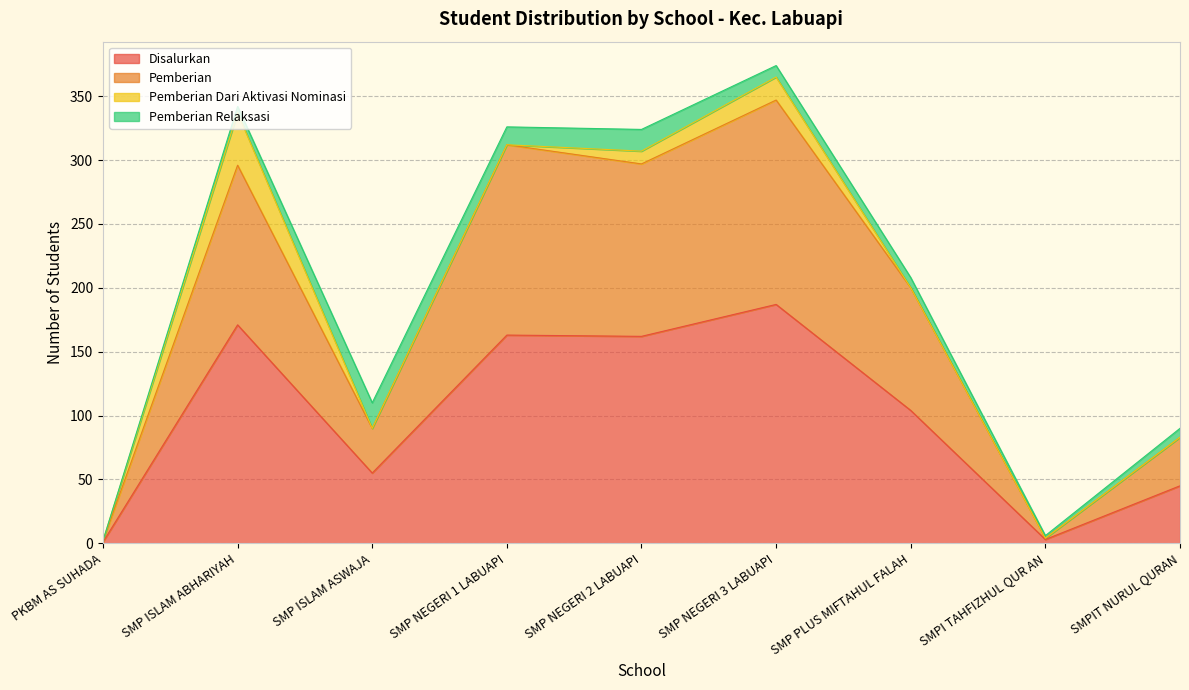

Where is the first local maximum for Dana Disalurkan?

SMP ISLAM ABHARIYAH